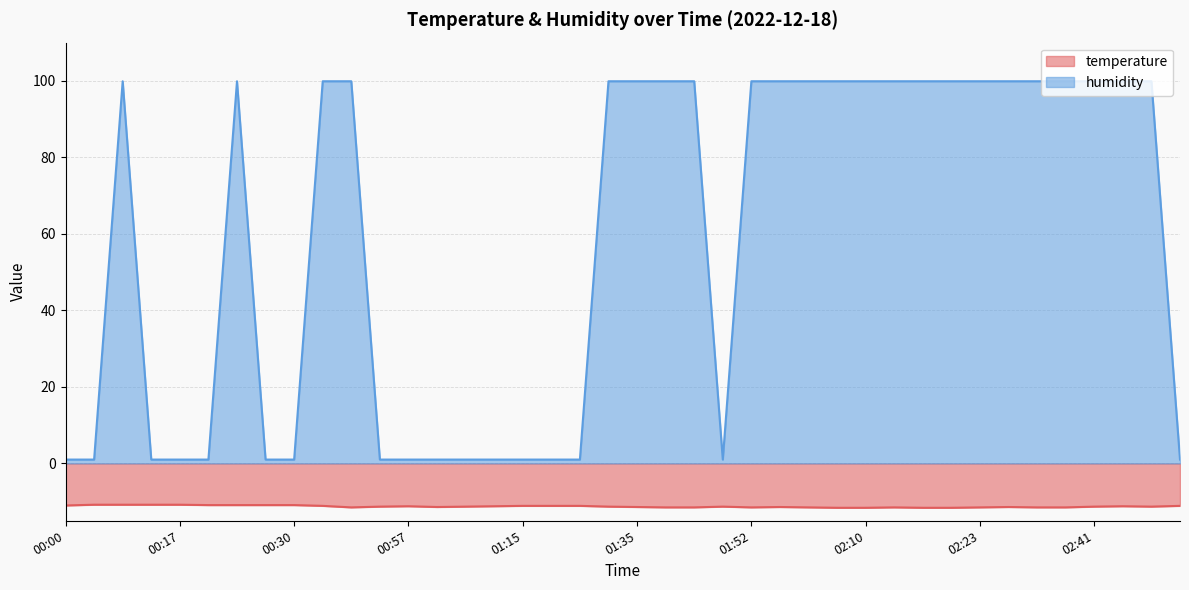

What is the label of the 5th point from the left?

00:17